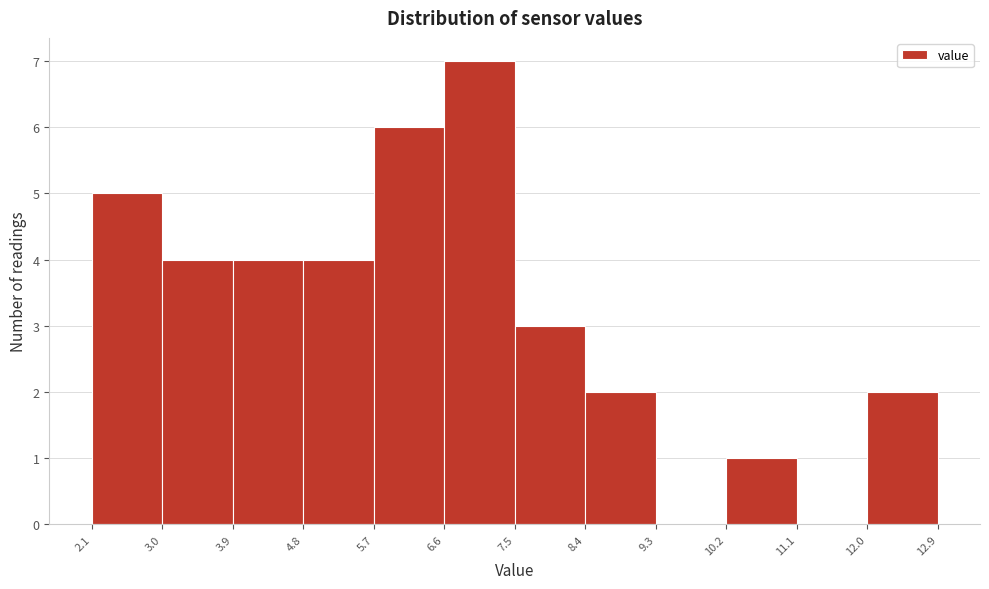

Reading left to right, list every bar in this chart as the range it spans on the x-axis followed by its height. The values are not printed on the chart, so give them approximately, as read against the axis.

2.1 to 3.0: 5
3.0 to 3.9: 4
3.9 to 4.8: 4
4.8 to 5.7: 4
5.7 to 6.6: 6
6.6 to 7.5: 7
7.5 to 8.4: 3
8.4 to 9.3: 2
9.3 to 10.2: 0
10.2 to 11.1: 1
11.1 to 12.0: 0
12.0 to 12.9: 2